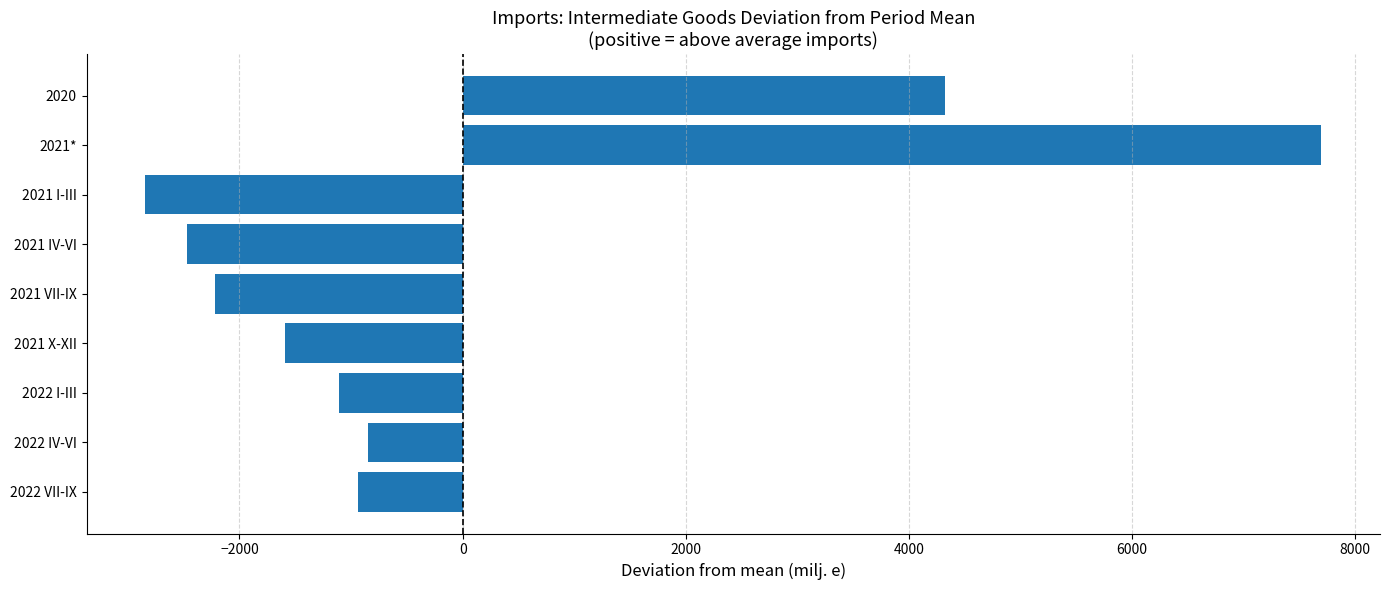

The chart shows a value of -2843.3 at 2021 I-III. True or false?

True